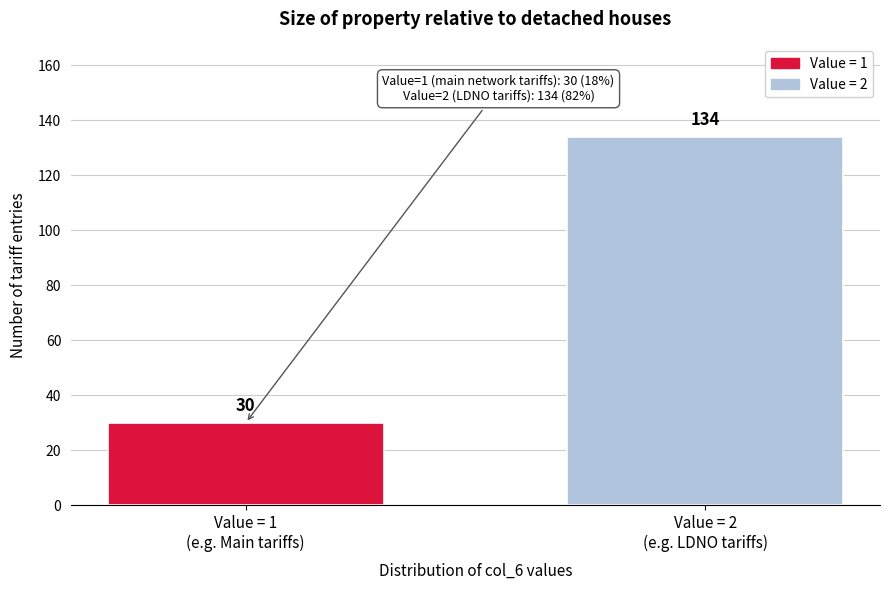

Reading right to left, what are all the values shown in this chart?

134	30